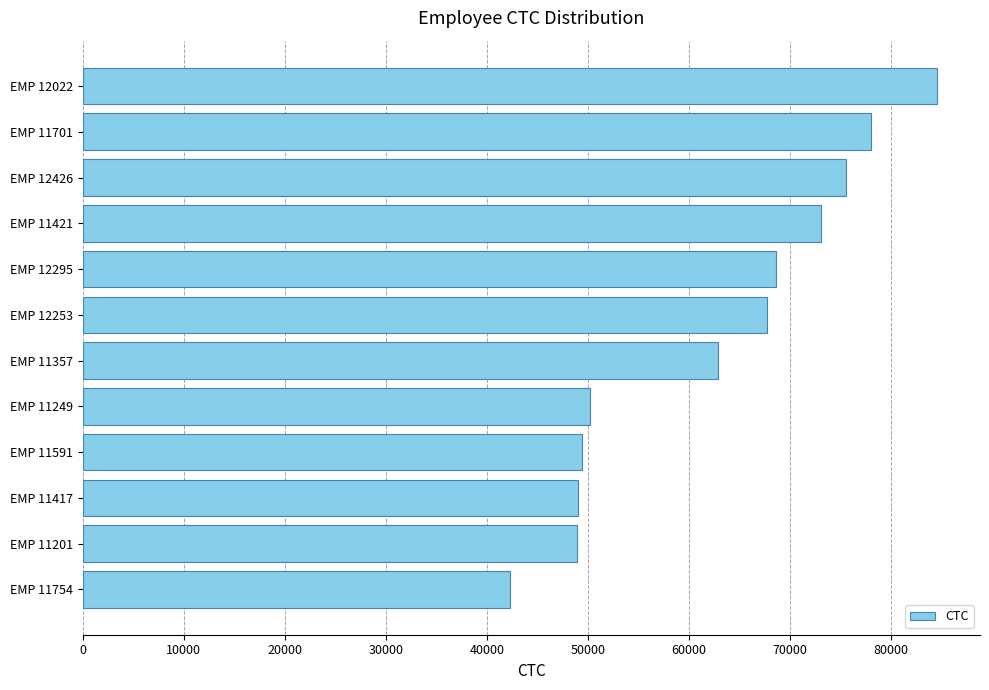

What is the difference between the maximum and second lowest values?

35700